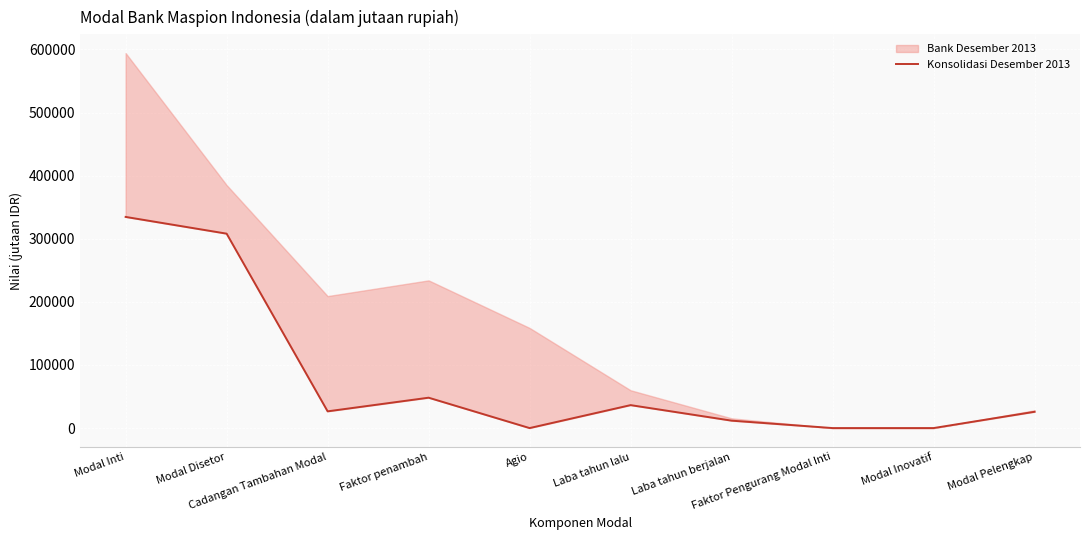

Read the value at Modal Disetor, to the nearest 10.

308100